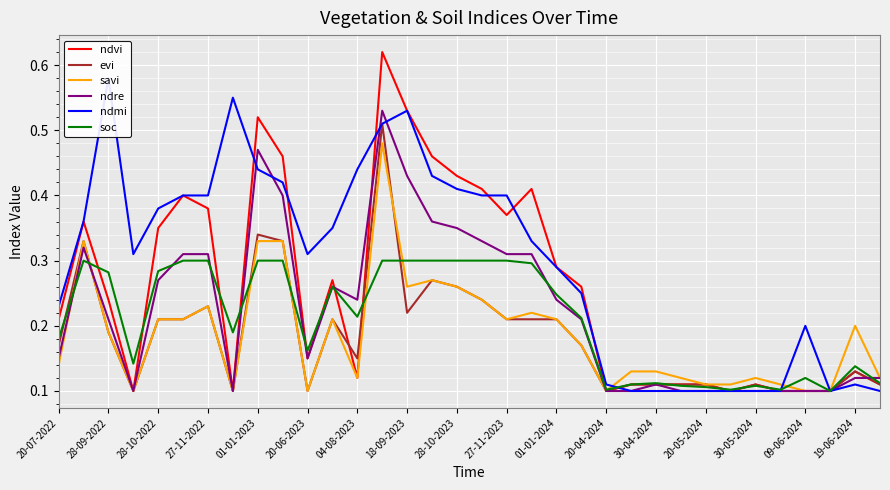

Is it true that savi equals 0.3 at 28-10-2022?

False